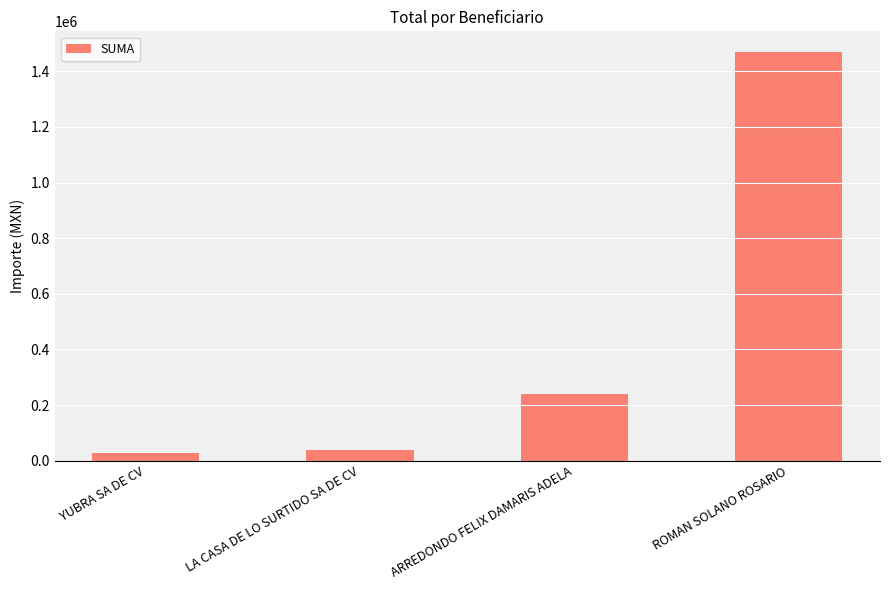

What is the ratio of the value at ARREDONDO FELIX DAMARIS ADELA to the value at LA CASA DE LO SURTIDO SA DE CV?

6.0